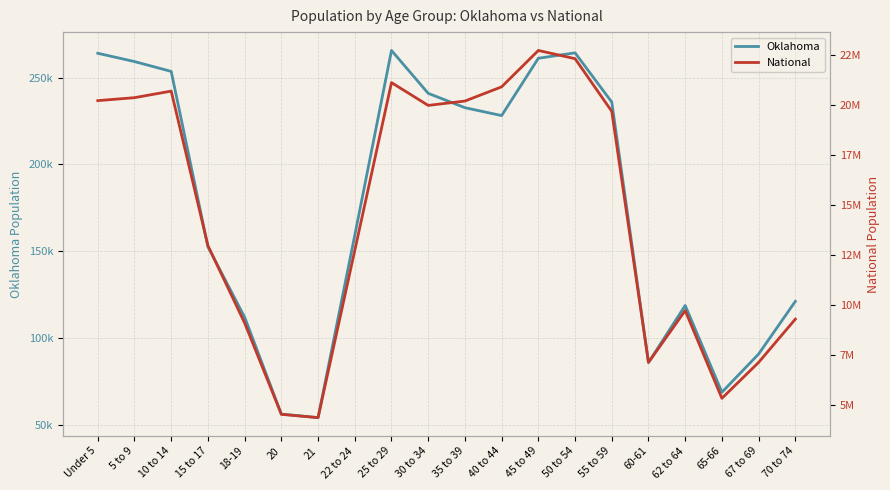

How many interior local peaks does the Oklahoma series have?

3